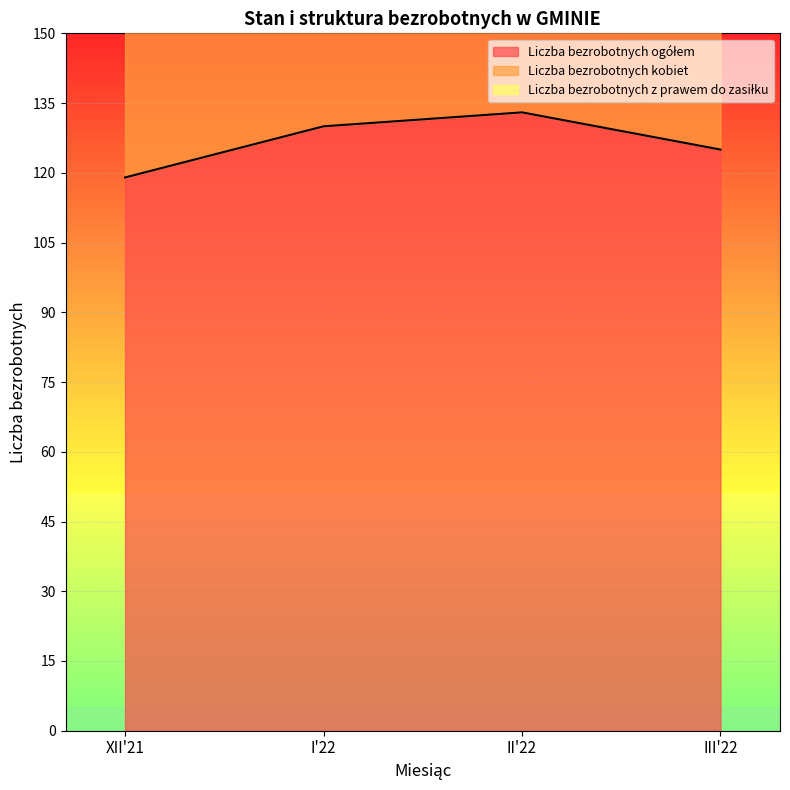

What is the total value across all series at III'22?

208